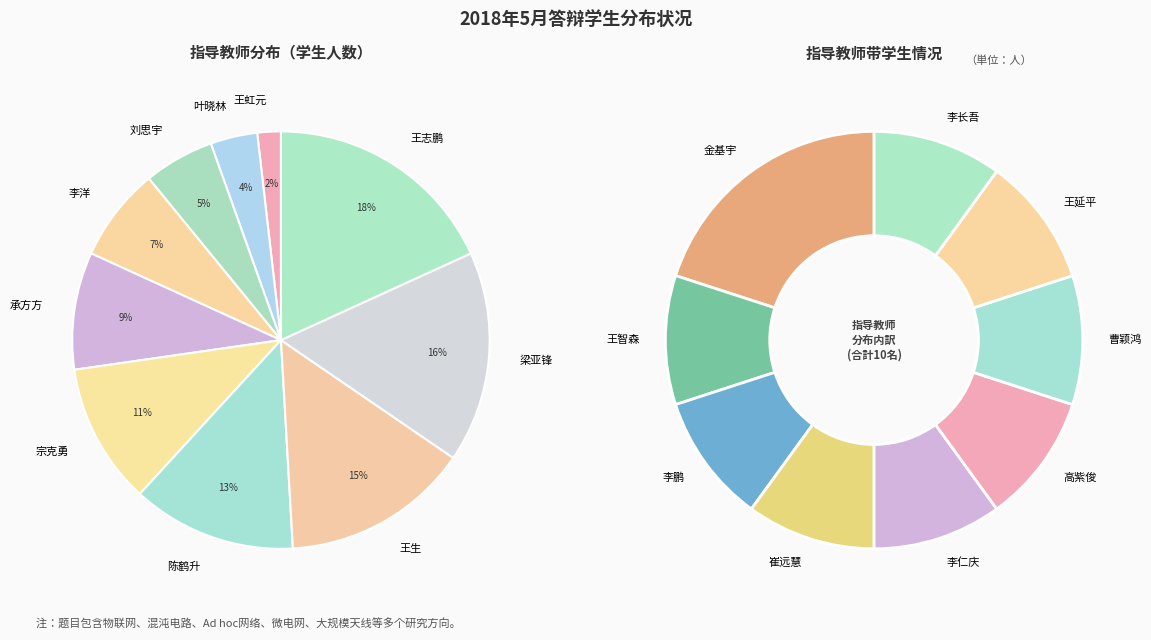

To the nearest percent, what is the difference between the 陈鹤升 and 宗克勇 slice percentages?

2%